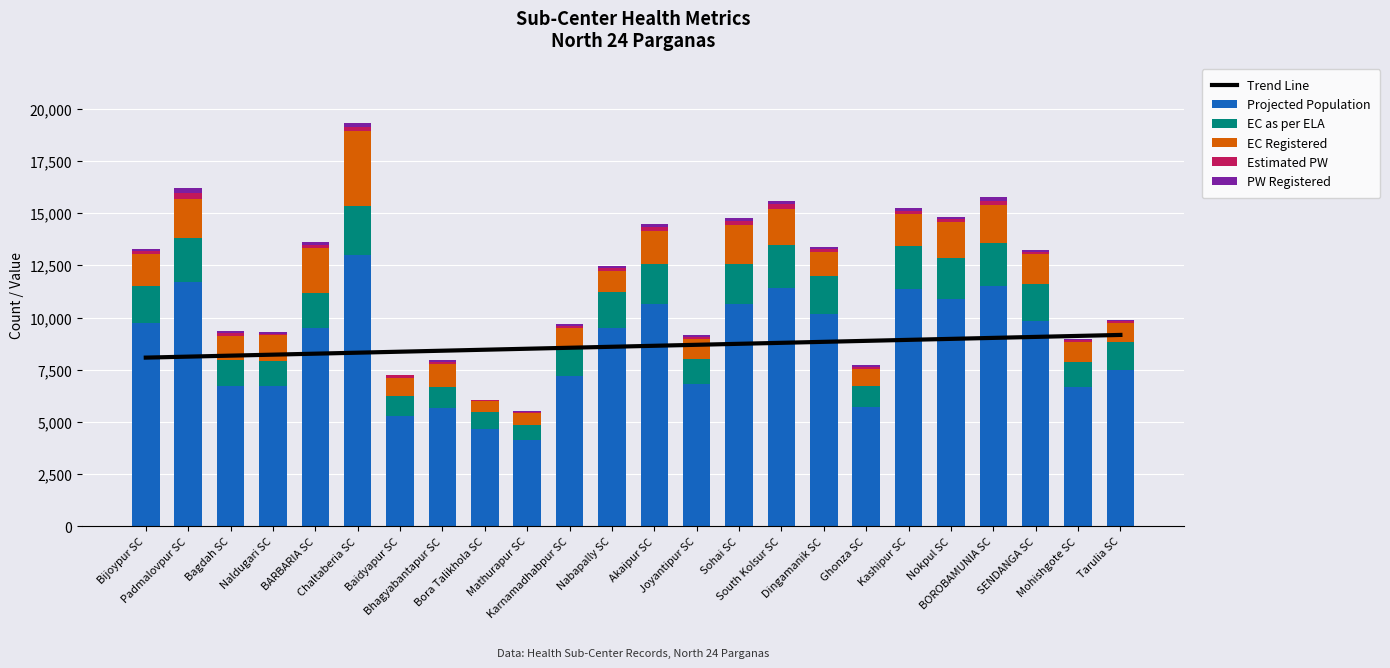

What is the difference between the second highest and minimum values in the Estimated PW series?

210.0